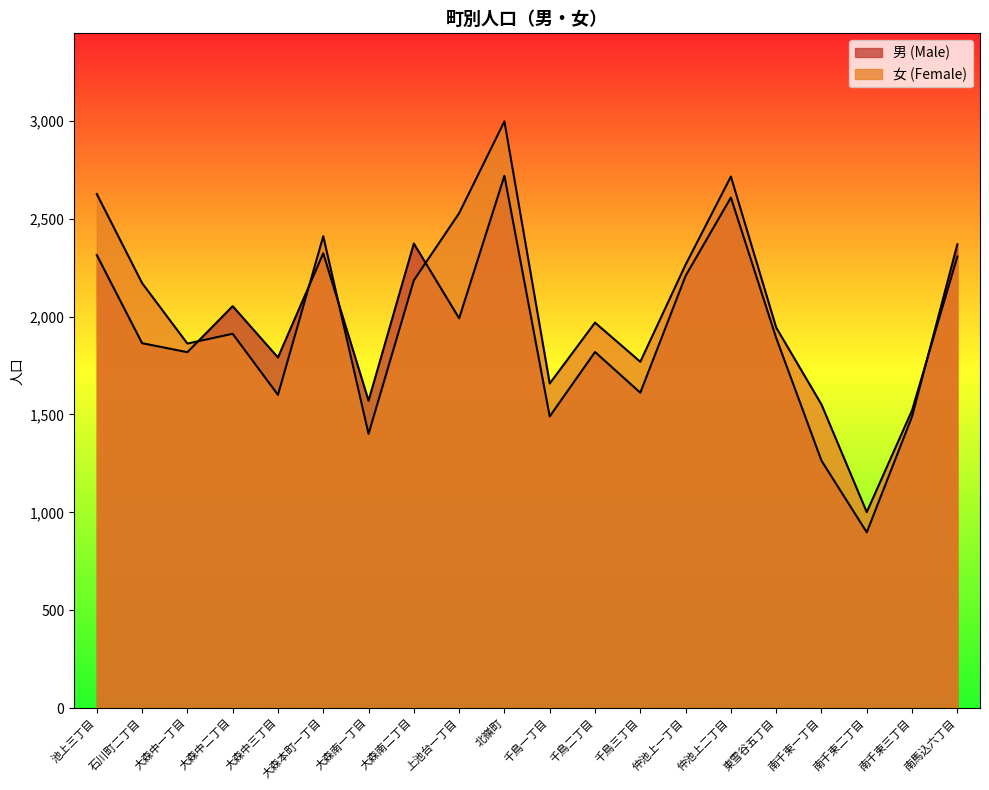

What is the average value of the 男 (Male) series?

1923